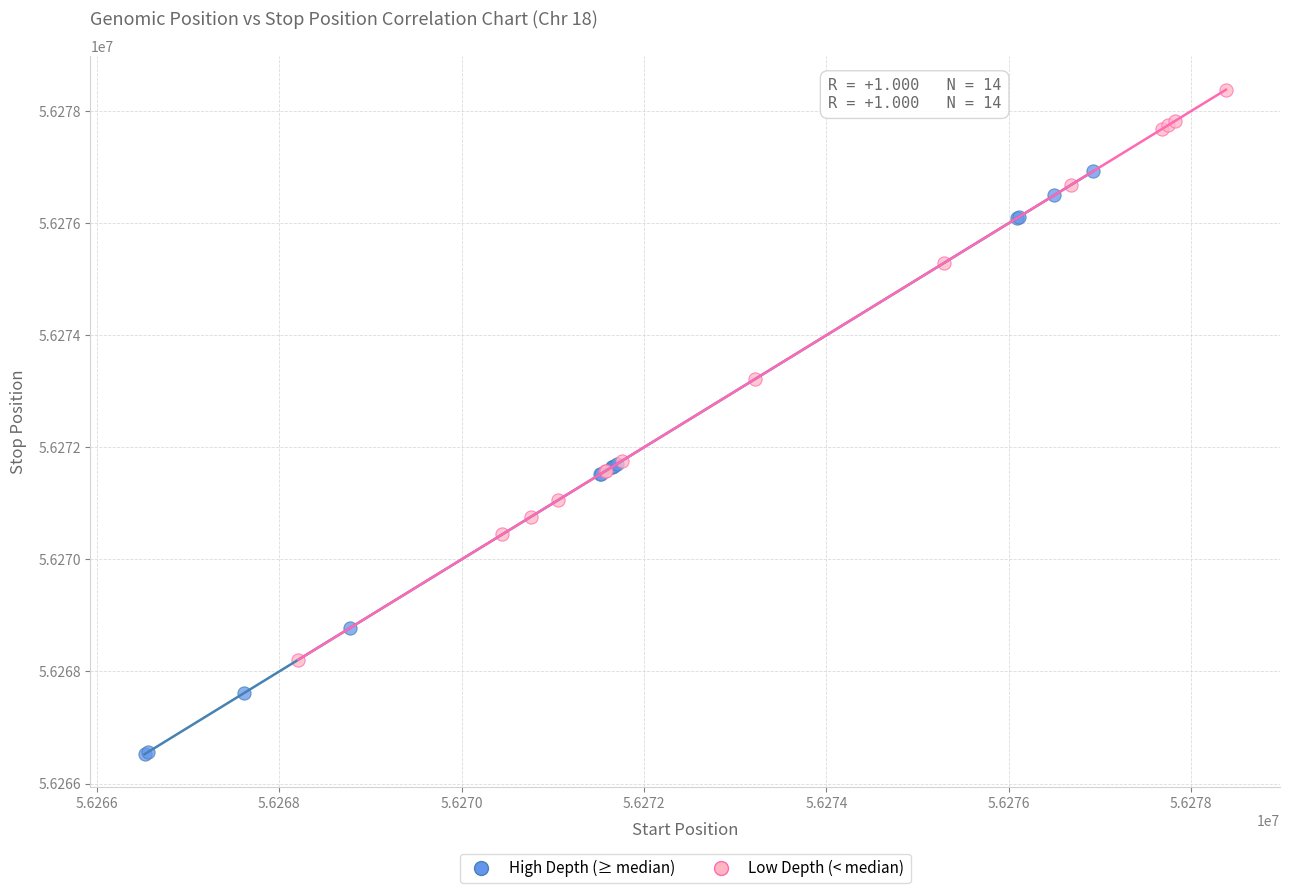

Which series reaches the minimum Y coordinate?

High Depth (≥ median)